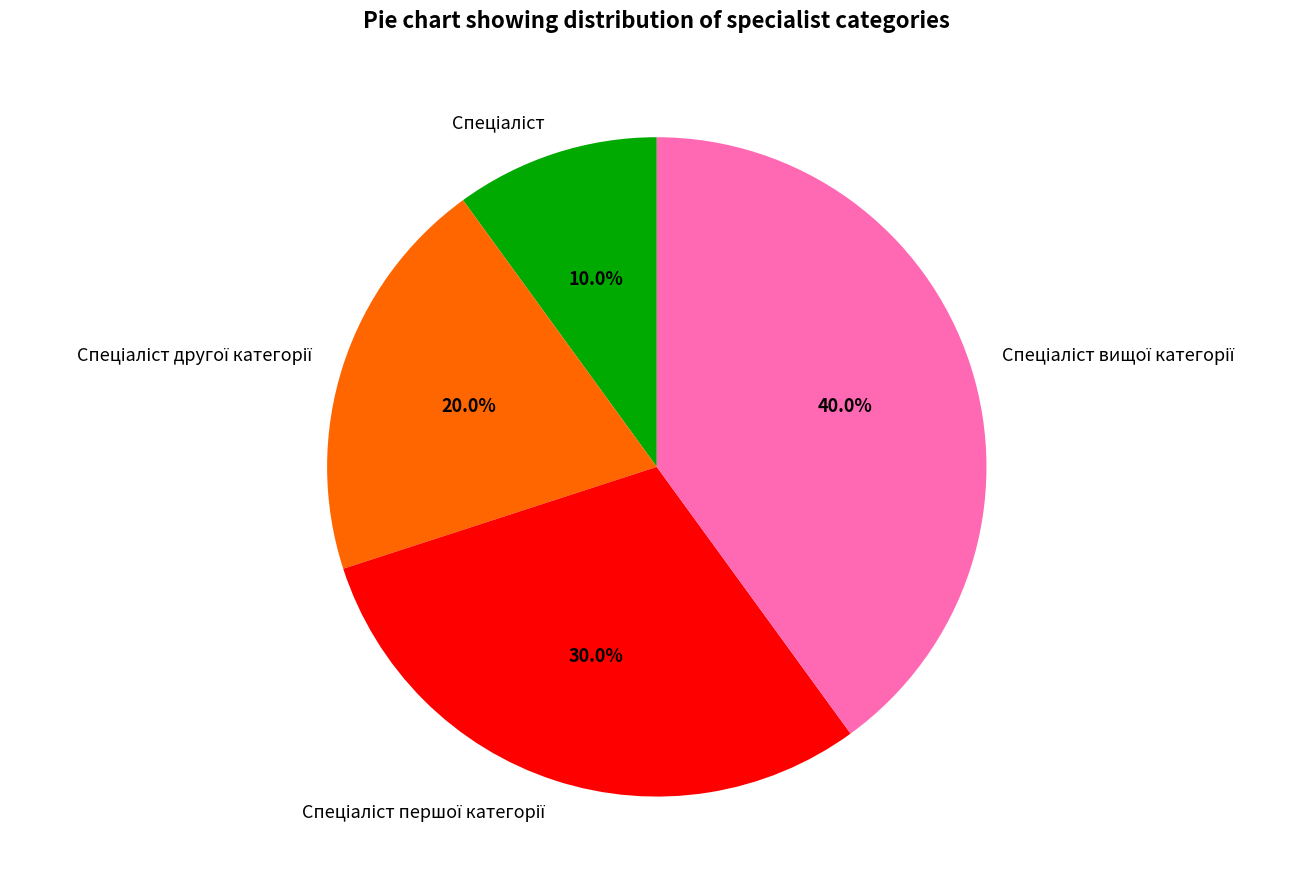

Is there a majority slice in this chart?

No